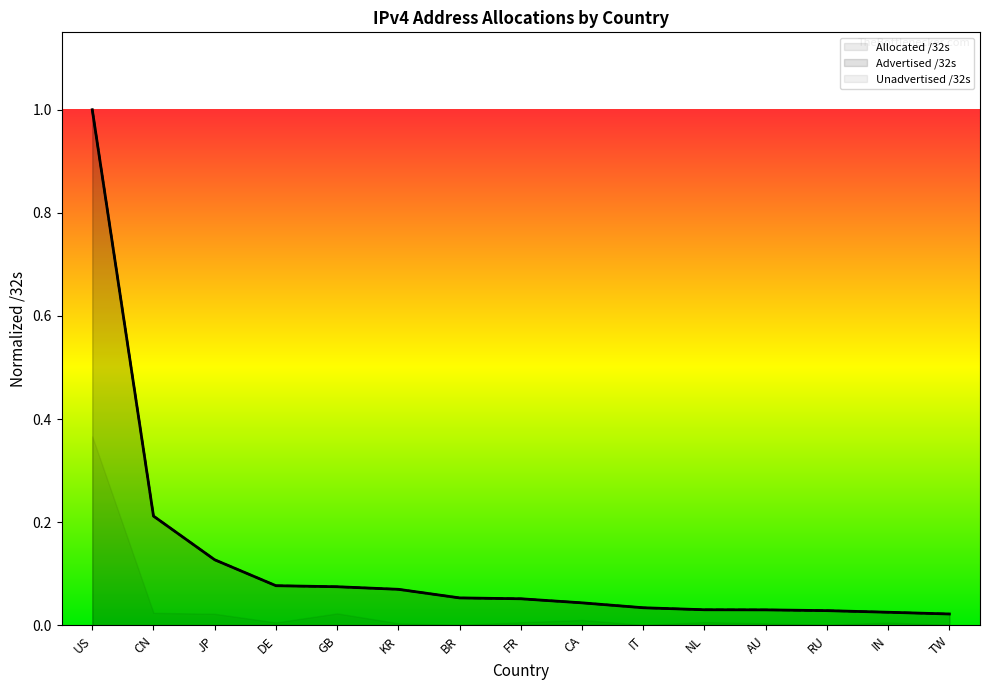

True or false: Unadvertised /32s has more than 0 points higher than both neighbors.

True